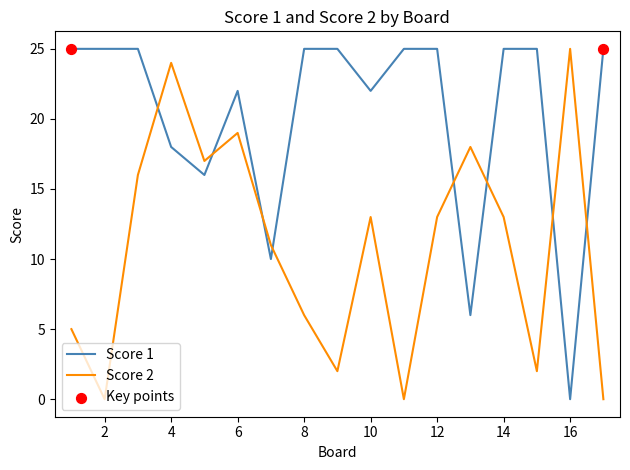

Which series has the largest total across all categories?

Score 1